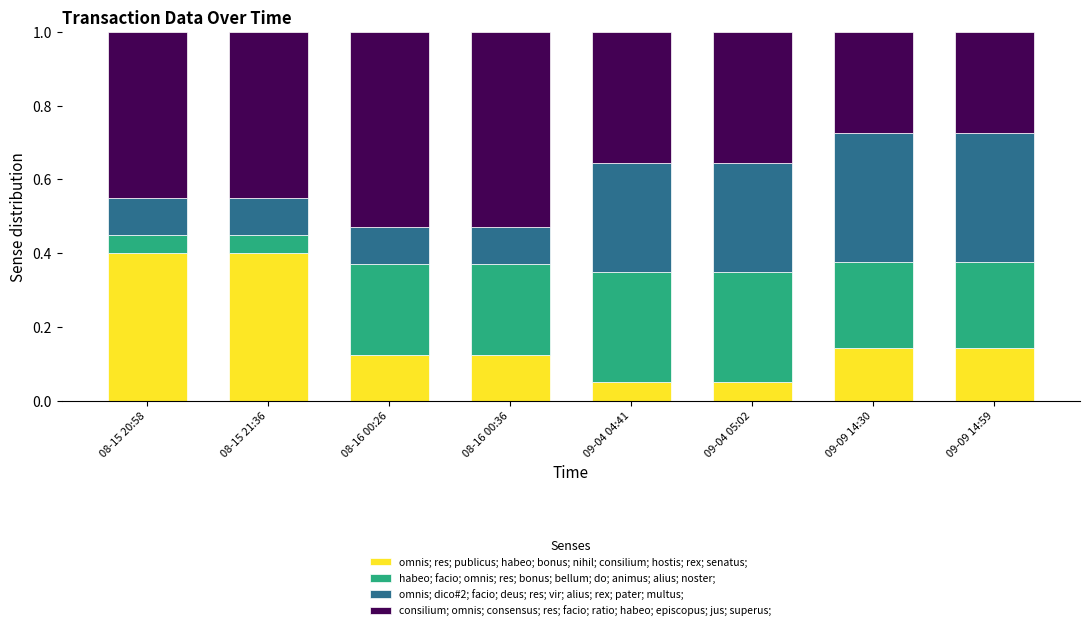

Count the omnis; res; publicus; habeo; bonus; nihil; consilium; hostis; rex; senatus; values in the range 0 to 1.

8